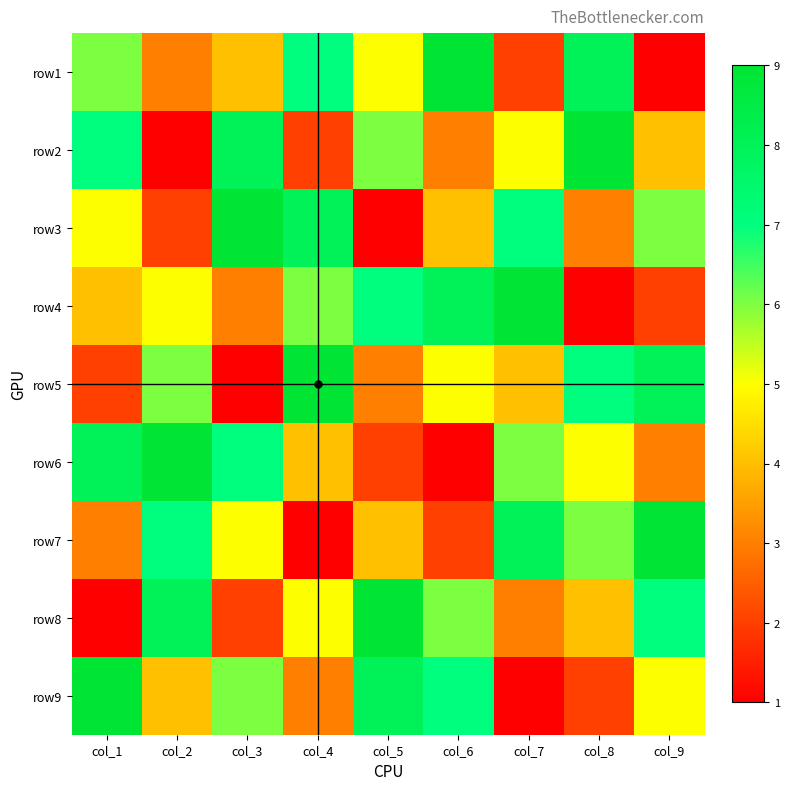

Between col_2 and col_9, which is larger?

col_2